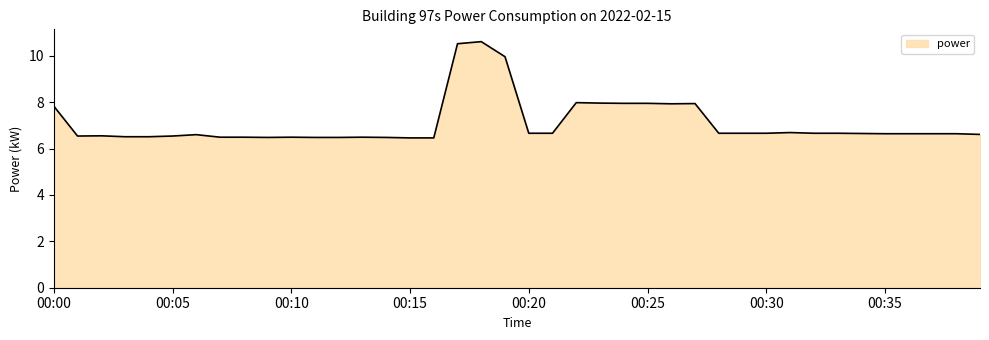

What is the smallest value displayed?

6.5